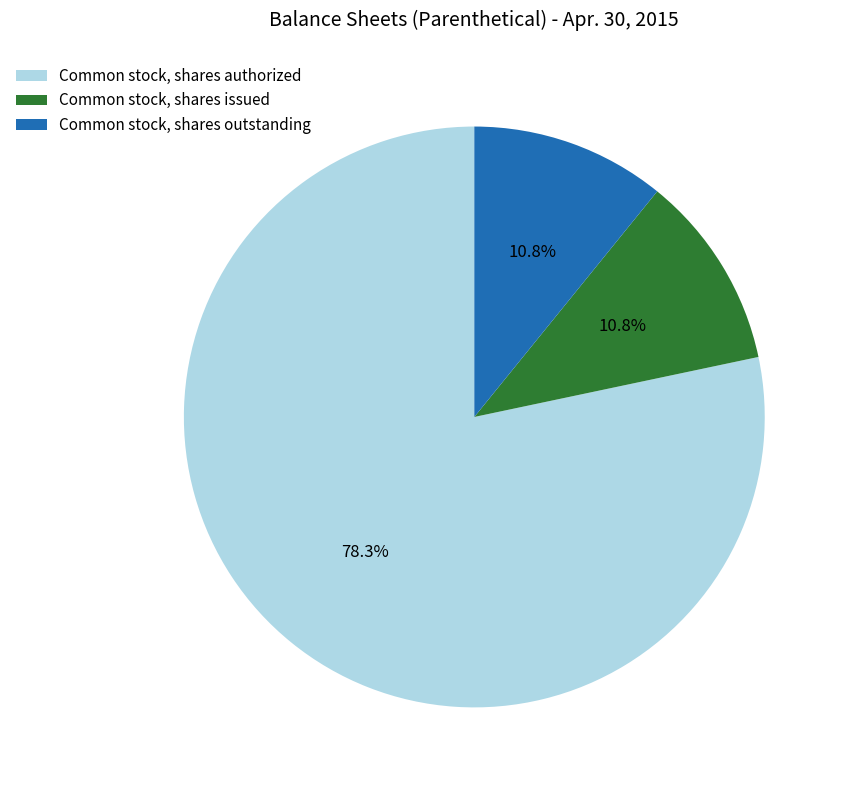

Between Common stock, shares authorized and Common stock, shares outstanding, which is larger?

Common stock, shares authorized